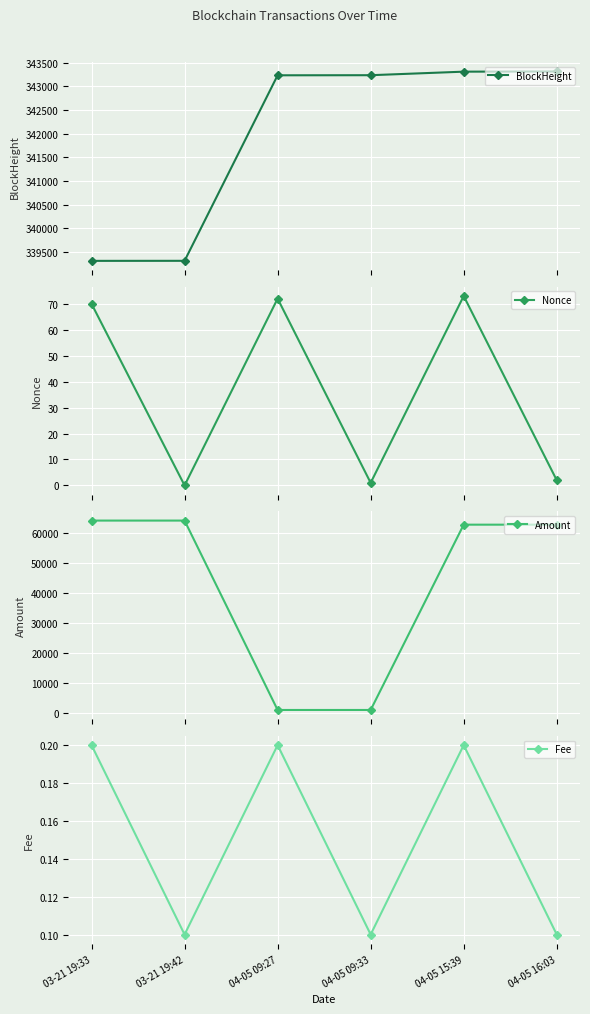

Rank the series at 03-21 19:33 from lowest to highest value.

Fee, Nonce, Amount, BlockHeight